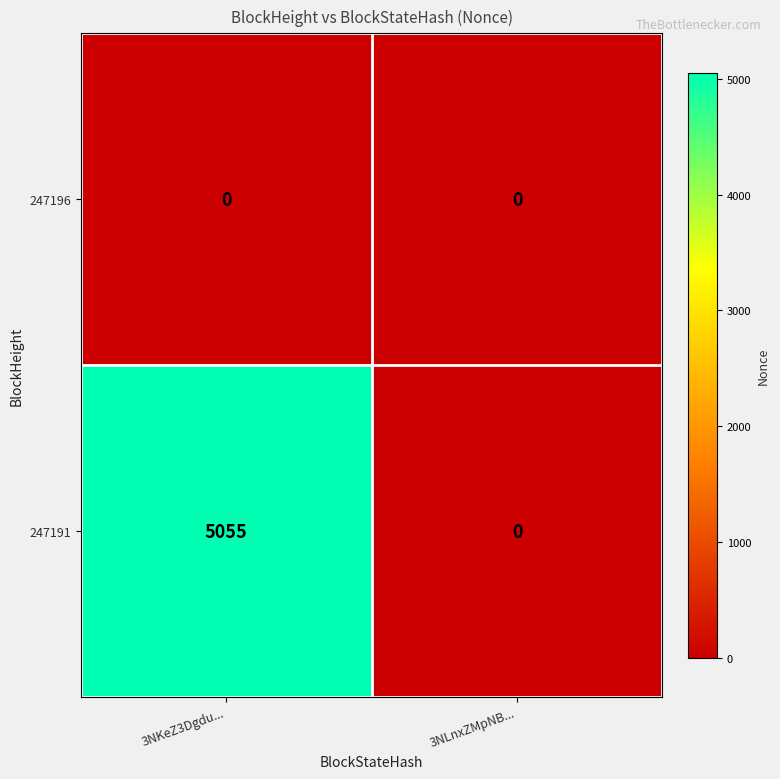

What value does the 247191 series have at 3NKeZ3Dgdu..., to the nearest 10?

5060